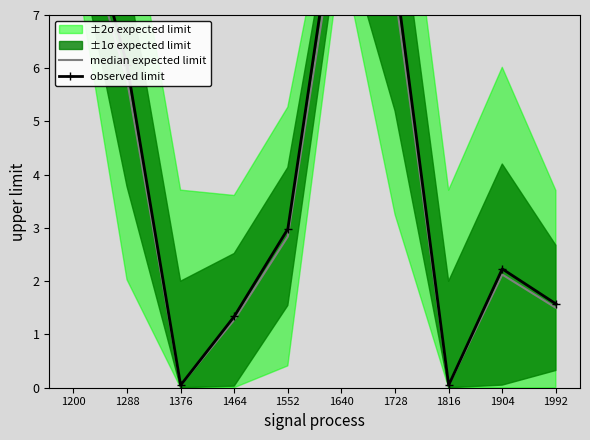

Between 1640 and 1288, which is larger?

1640